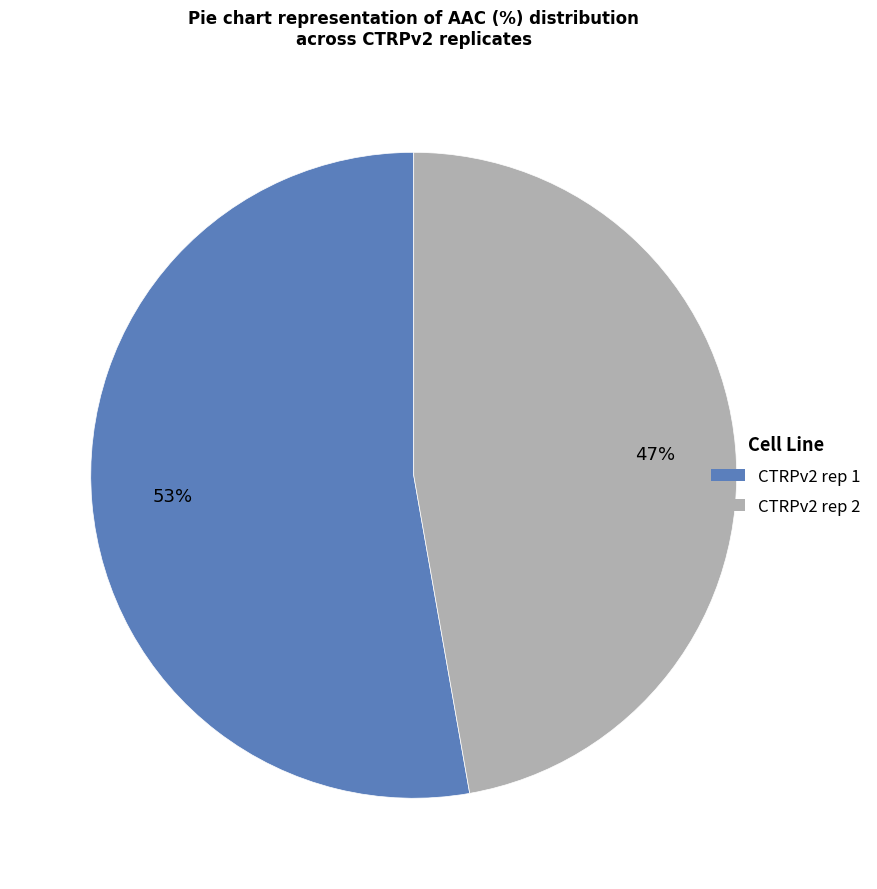

What is the largest slice in the pie chart?

CTRPv2 rep 1